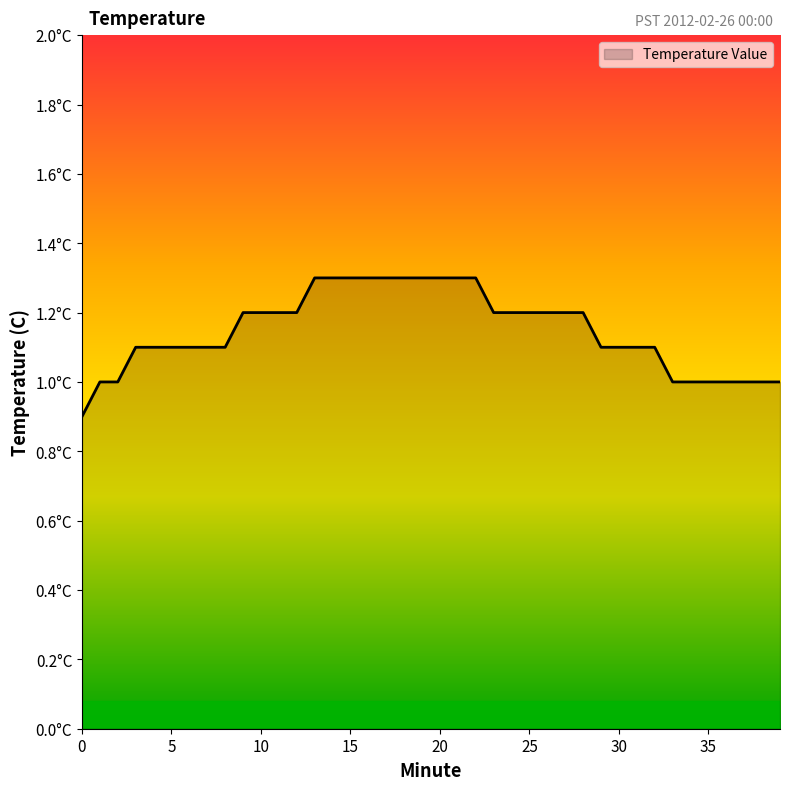

What is the value of the 12th point from the left?

1.2